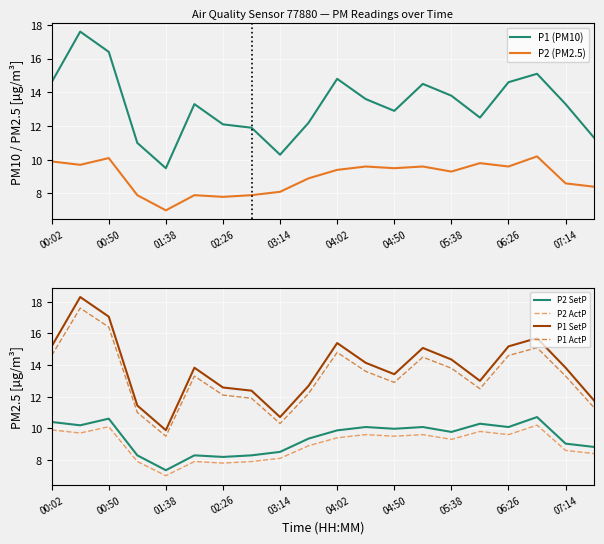

The P1 ActP series shows 12.1 at 02:26. True or false?

True